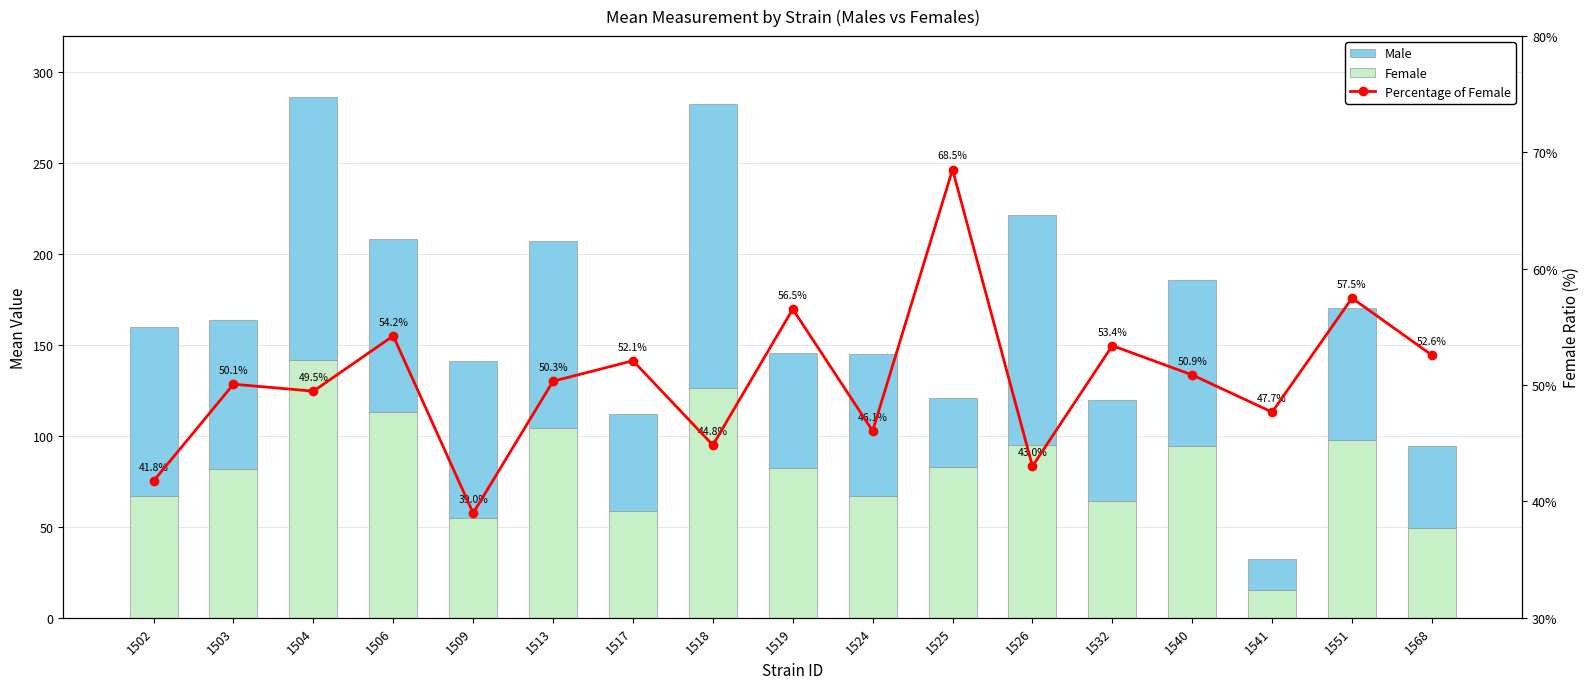

Reading left to right, transcribe all the data shown in this chart.

Female: 66.9	82.0	141.8	113.0	55.1	104.4	58.5	126.6	82.2	66.7	83.0	95.2	64.0	94.6	15.4	98.0	49.6
Male: 93.3	81.8	144.8	95.4	86.2	103.0	53.8	155.8	63.2	78.1	38.1	126.1	55.9	91.4	16.9	72.5	44.8
Percentage of Female: 41.8	50.1	49.5	54.2	39.0	50.3	52.1	44.8	56.5	46.1	68.5	43.0	53.4	50.9	47.7	57.5	52.6